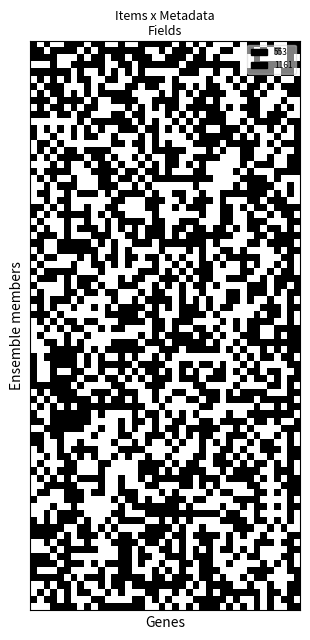

Which series has the widest spread of values?

553